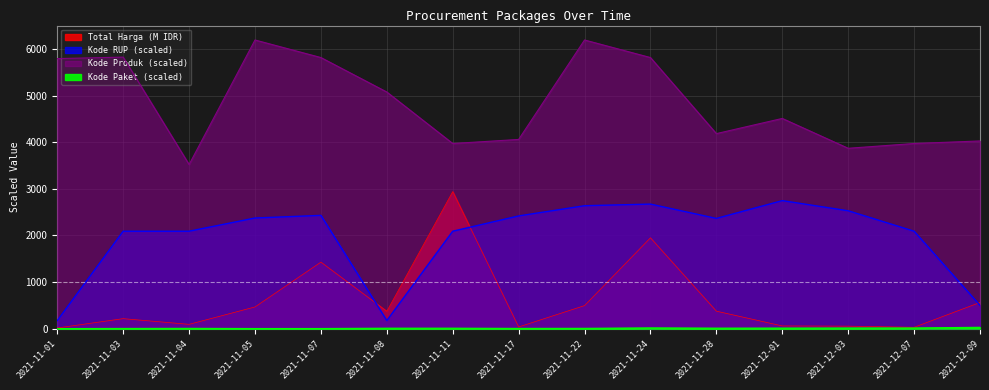

Reading left to right, list all the values displayed in this chart.

Total Harga: 2021-11-01=12.8	2021-11-03=212.6	2021-11-04=90.7	2021-11-05=464.0	2021-11-07=1425.9	2021-11-08=370.6	2021-11-11=2938.9	2021-11-17=34.3	2021-11-22=493.0	2021-11-24=1947.3	2021-11-28=373.4	2021-12-01=56.2	2021-12-03=51.6	2021-12-07=27.4	2021-12-09=560.0
Kode Paket: 2021-11-01=0.1	2021-11-03=3.1	2021-11-04=5.1	2021-11-05=1.4	2021-11-07=1.7	2021-11-08=8.3	2021-11-11=8.5	2021-11-17=4.0	2021-11-22=5.6	2021-11-24=14.2	2021-11-28=9.1	2021-12-01=10.4	2021-12-03=11.8	2021-12-07=12.9	2021-12-09=27.8
Kode RUP: 2021-11-01=171.1	2021-11-03=2089.0	2021-11-04=2089.0	2021-11-05=2372.2	2021-11-07=2428.9	2021-11-08=171.5	2021-11-11=2089.0	2021-11-17=2416.7	2021-11-22=2636.1	2021-11-24=2670.9	2021-11-28=2363.2	2021-12-01=2745.1	2021-12-03=2527.4	2021-12-07=2089.0	2021-12-09=497.1
Kode Produk: 2021-11-01=5793.4	2021-11-03=5824.9	2021-11-04=3520.1	2021-11-05=6192.6	2021-11-07=5815.6	2021-11-08=5075.9	2021-11-11=3971.1	2021-11-17=4058.5	2021-11-22=6192.6	2021-11-24=5815.6	2021-11-28=4183.3	2021-12-01=4509.1	2021-12-03=3868.7	2021-12-07=3971.1	2021-12-09=4026.0